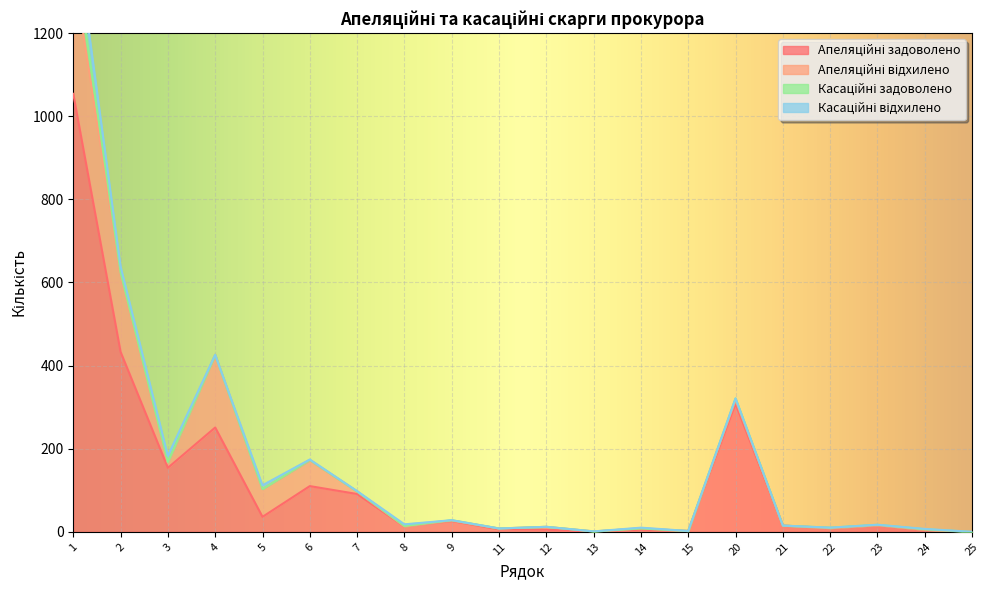

After their last crossing, which series has the higher values: Апеляційні відхилено or Касаційні відхилено?

Апеляційні відхилено